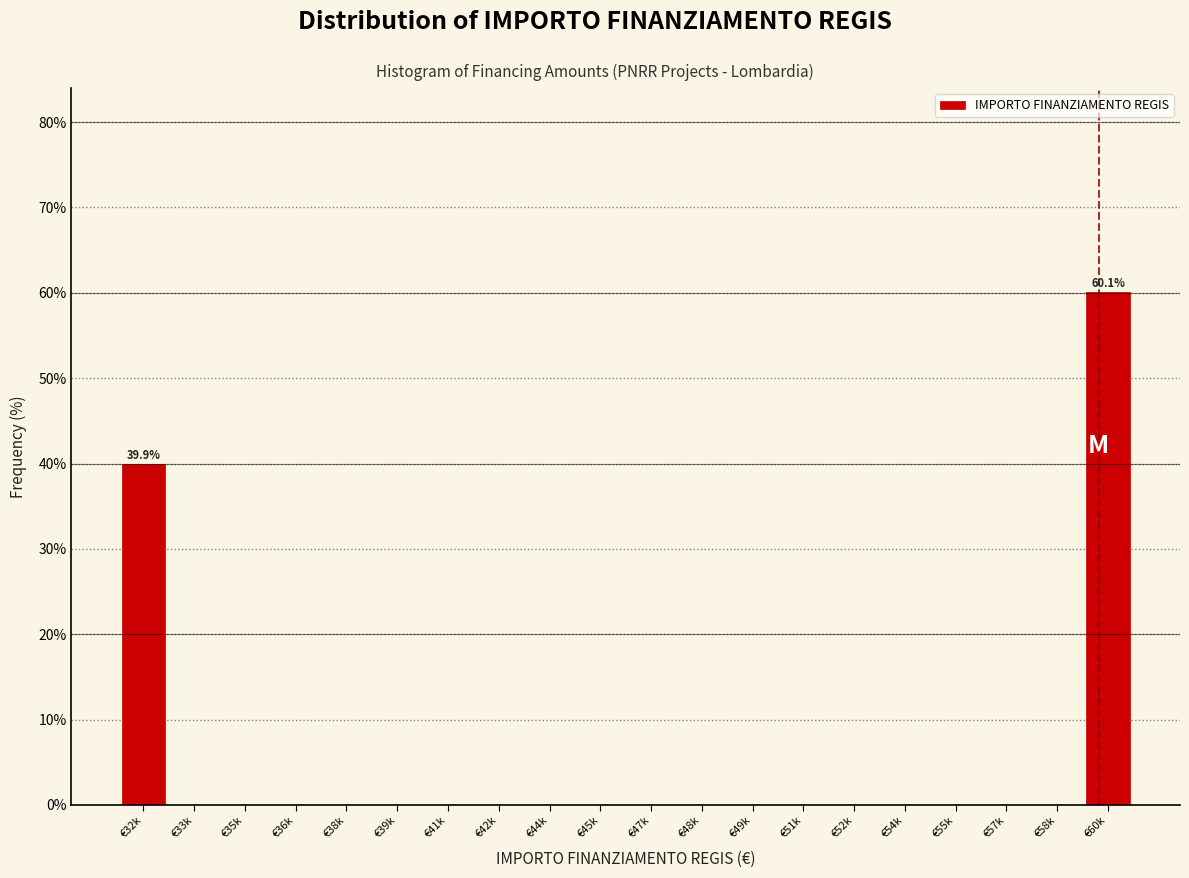

Reading left to right, what are all the values shown in this chart?

€32k=39.9	€33k=0.0	€35k=0.0	€36k=0.0	€38k=0.0	€39k=0.0	€41k=0.0	€42k=0.0	€44k=0.0	€45k=0.0	€47k=0.0	€48k=0.0	€49k=0.0	€51k=0.0	€52k=0.0	€54k=0.0	€55k=0.0	€57k=0.0	€58k=0.0	€60k=60.1